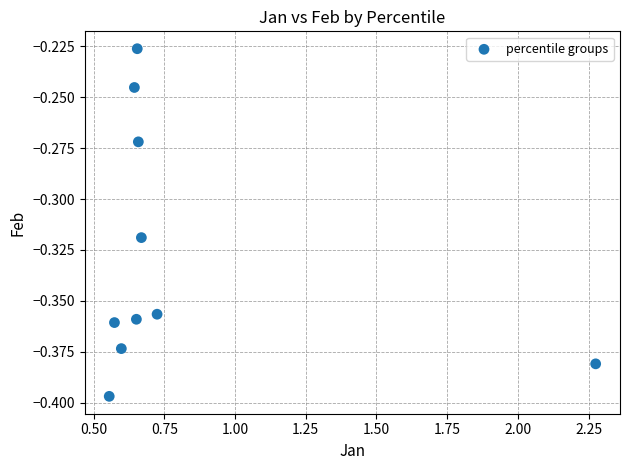

What is the range of X values (max minus min)?

1.7